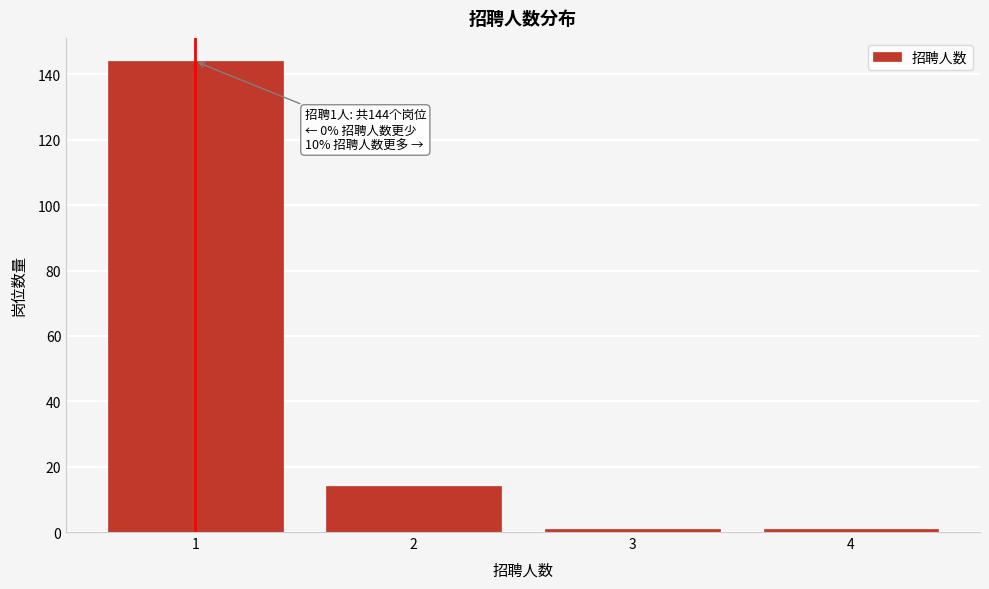

Reading left to right, extract all data points from this chart.

144	14	1	1